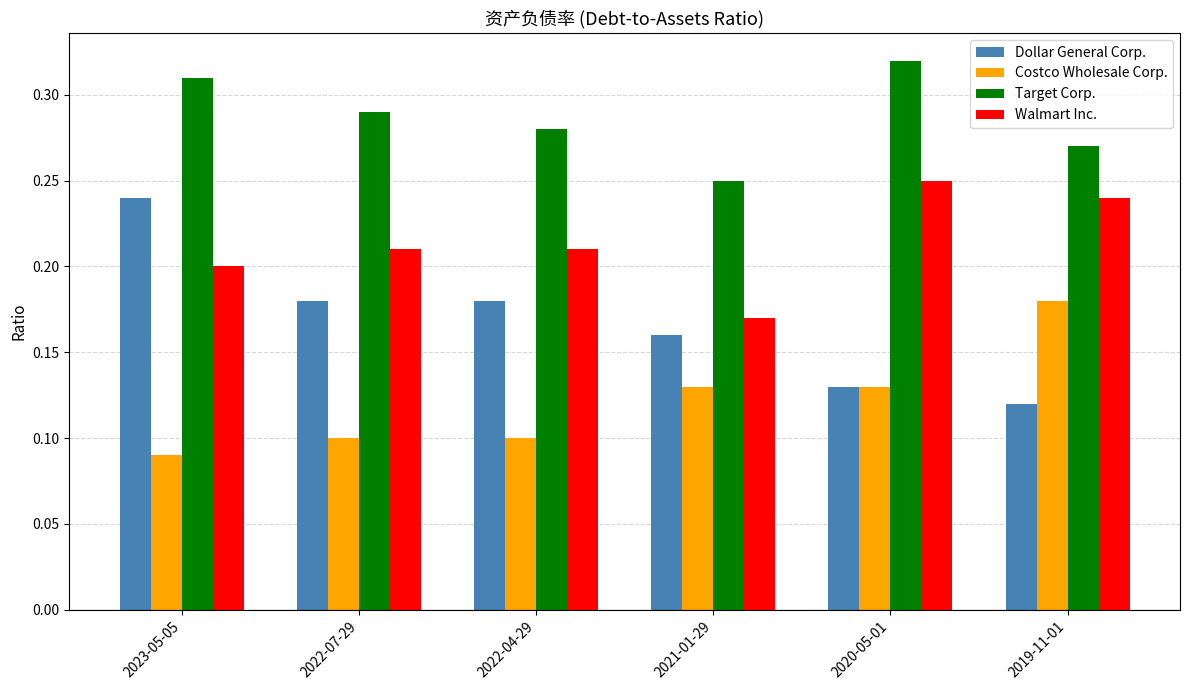

Which series has the largest range (max minus min)?

Dollar General Corp.